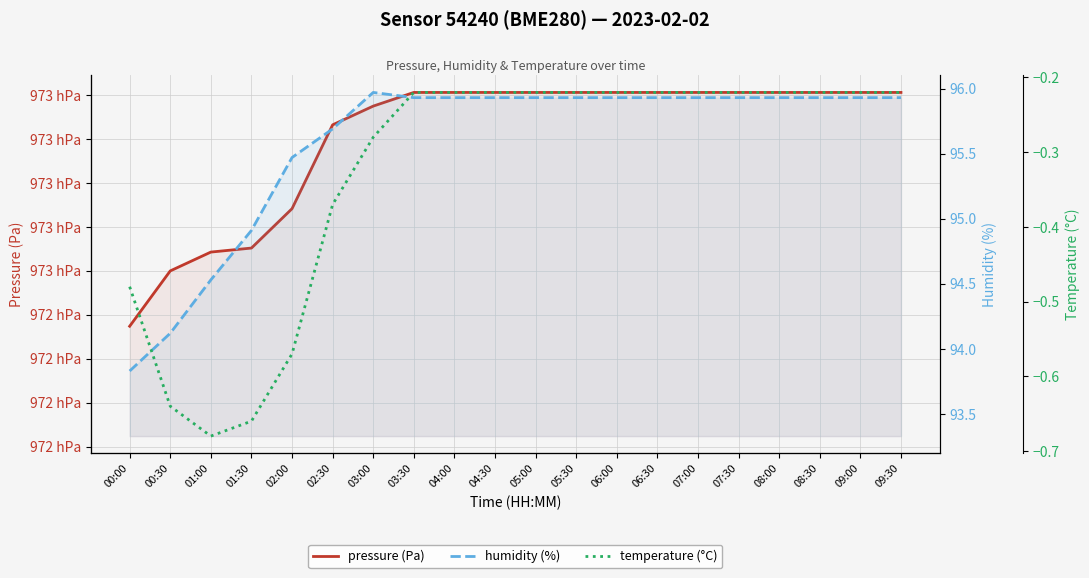

List the labels in order of humidity (%) value, largest first.

03:00, 03:30, 04:00, 04:30, 05:00, 05:30, 06:00, 06:30, 07:00, 07:30, 08:00, 08:30, 09:00, 09:30, 02:30, 02:00, 01:30, 01:00, 00:30, 00:00